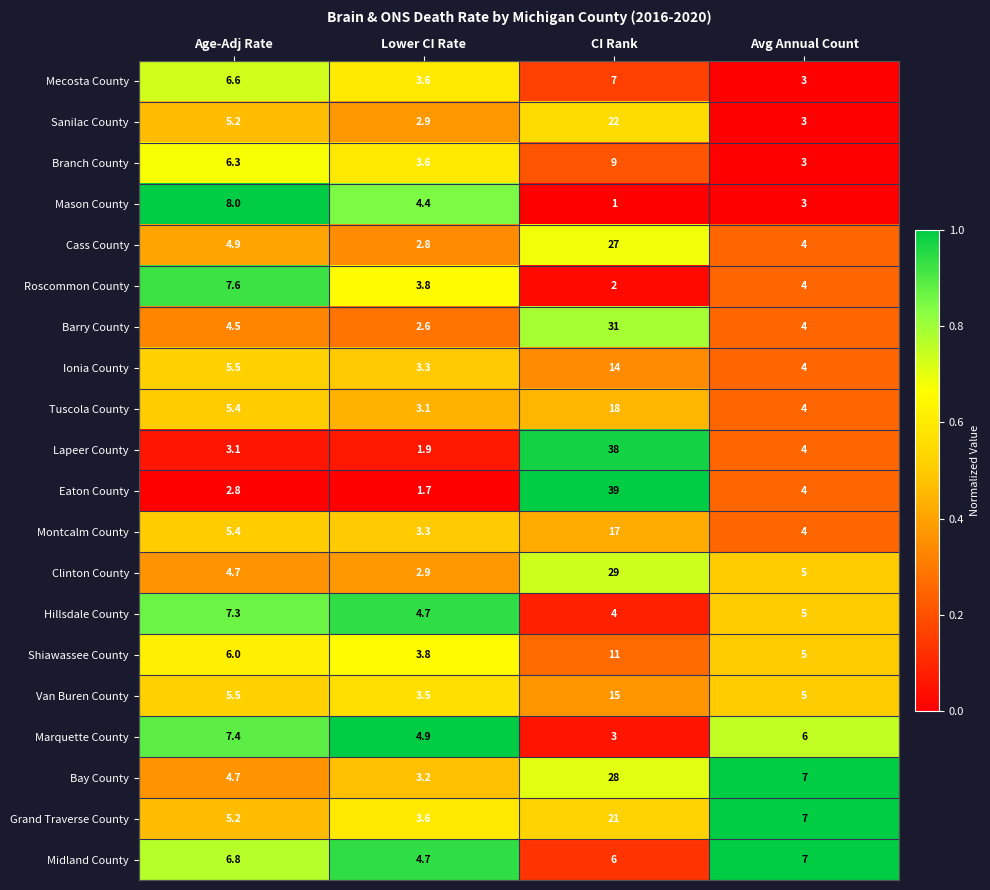

Is it true that Van Buren County equals 5.5 at Age-Adj Rate?

True